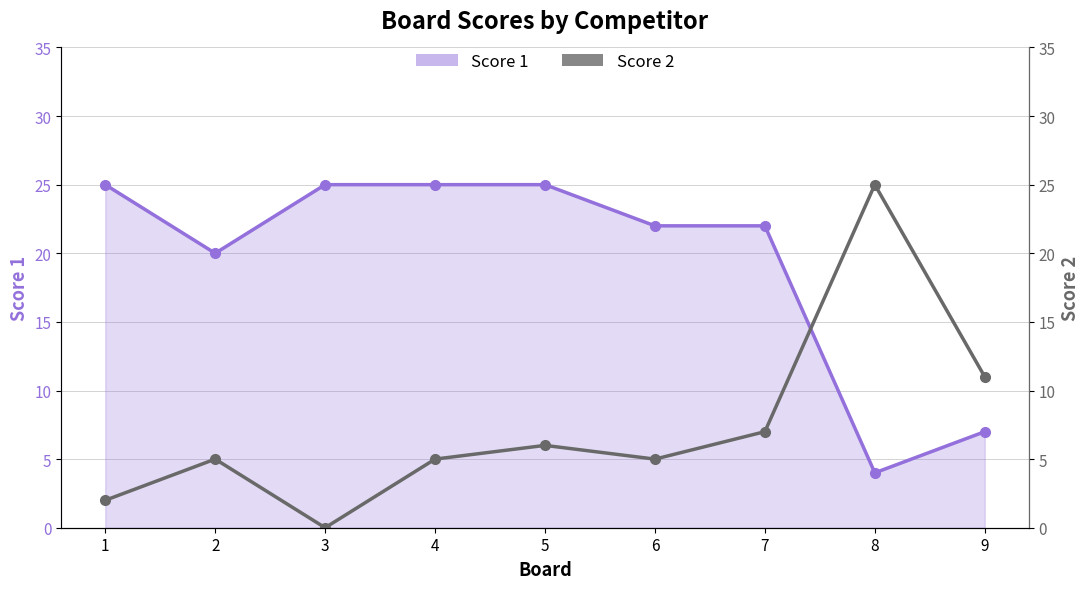

What is the approximate value of Score 1 at 8?

4